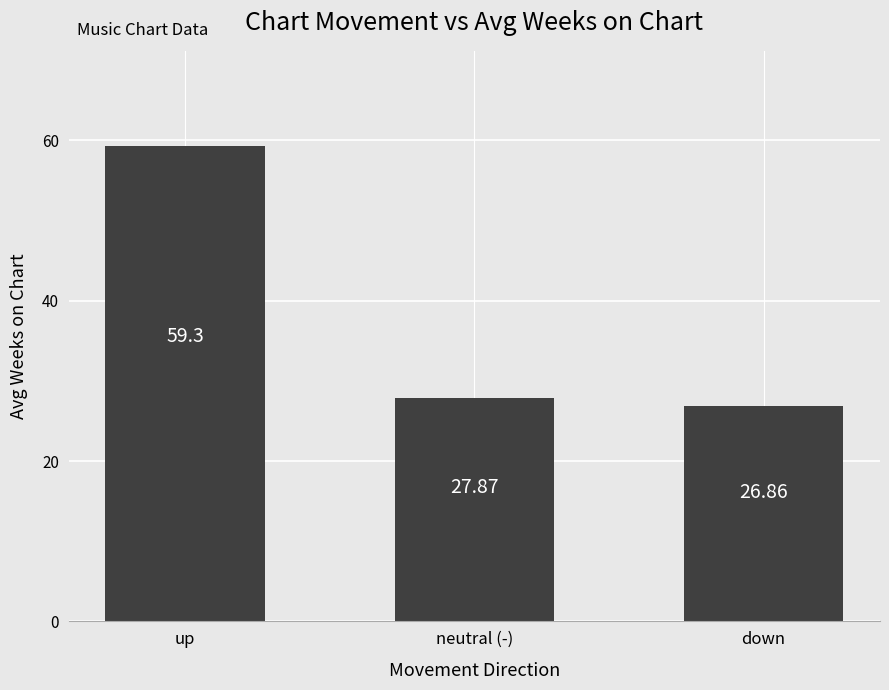

Does the chart contain any negative values?

No